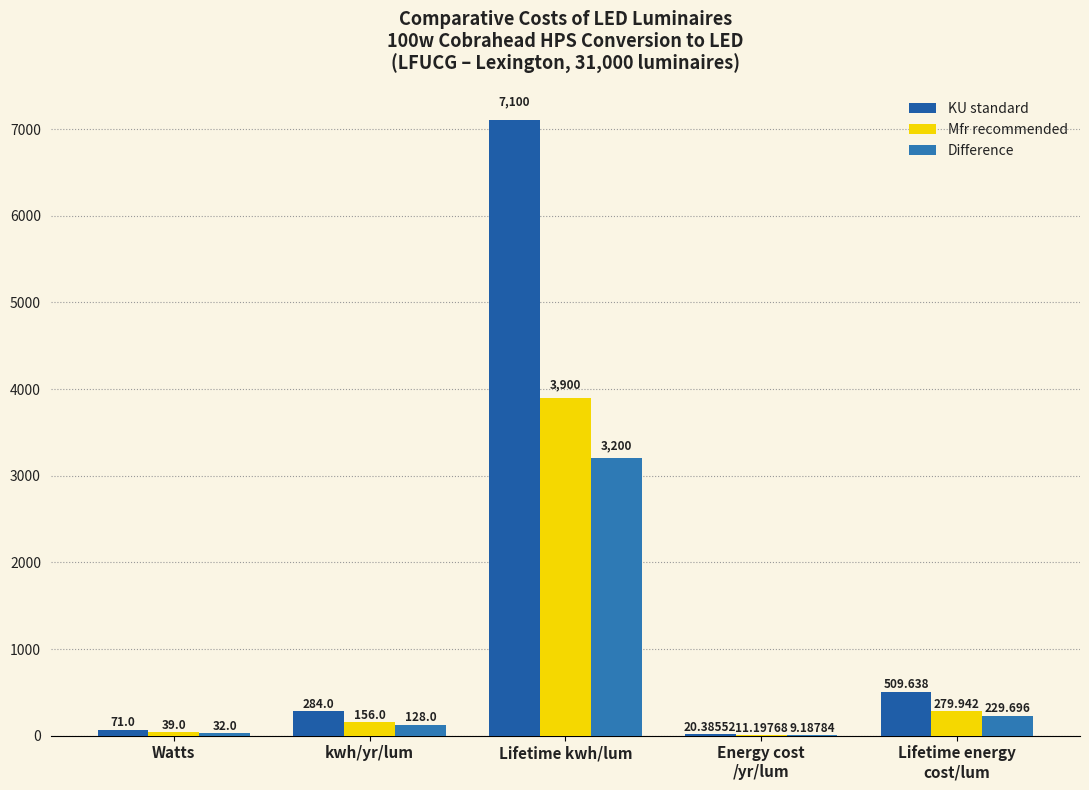

Reading left to right, transcribe all the data shown in this chart.

KU standard: 71.0	284.0	7100.0	20.4	509.6
Mfr recommended: 39.0	156.0	3900.0	11.2	279.9
Difference: 32.0	128.0	3200.0	9.2	229.7